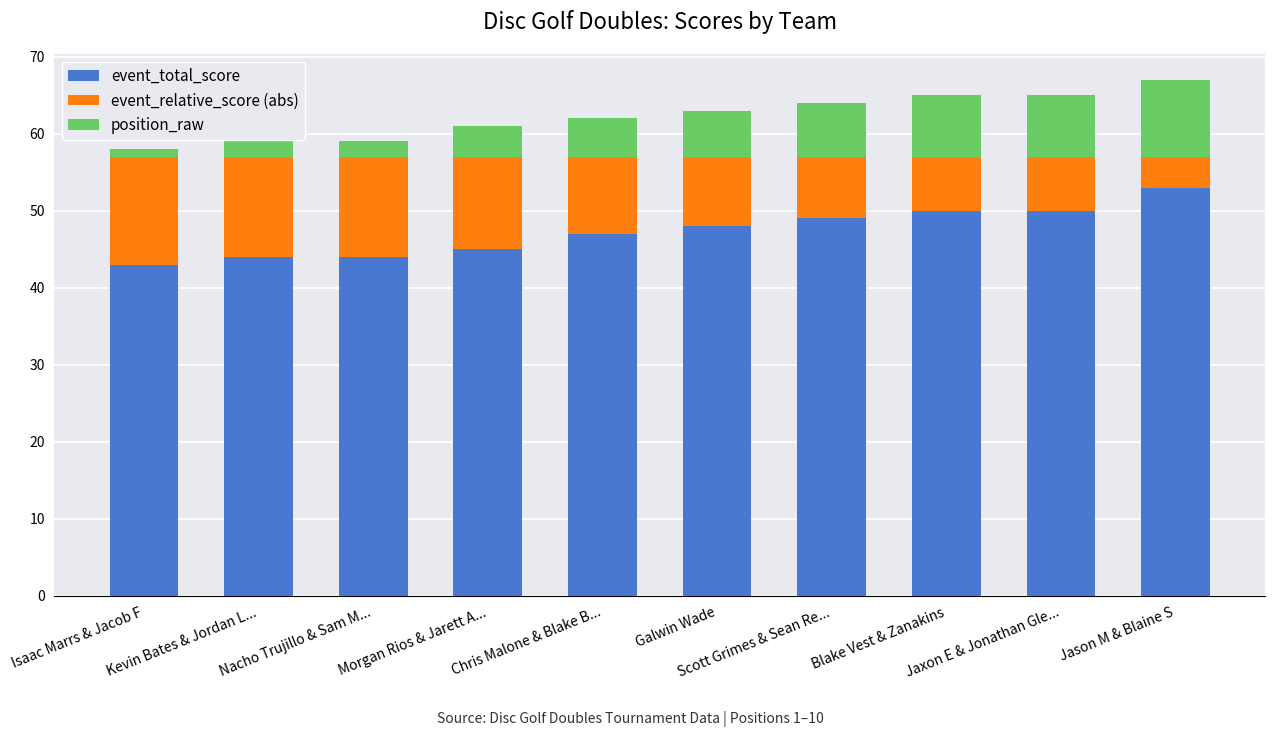

What is the sum of all event_total_score values?

473